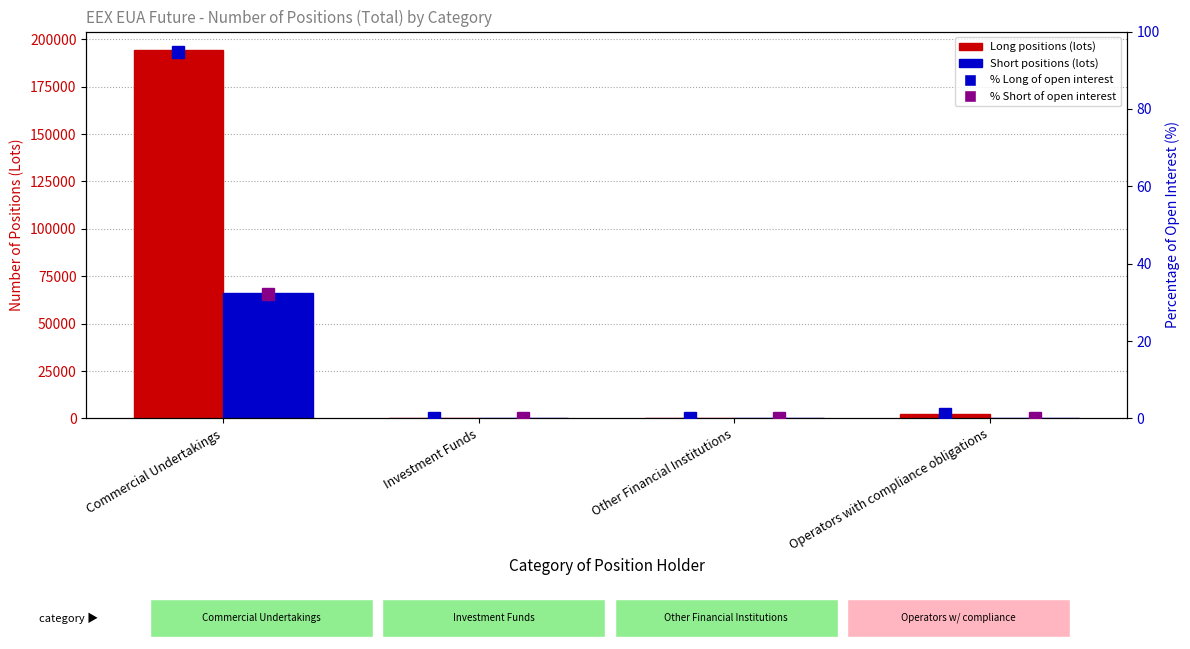

At Commercial Undertakings, list the series in order from largest to smallest.

Long, Short, % Long of open interest, % Short of open interest